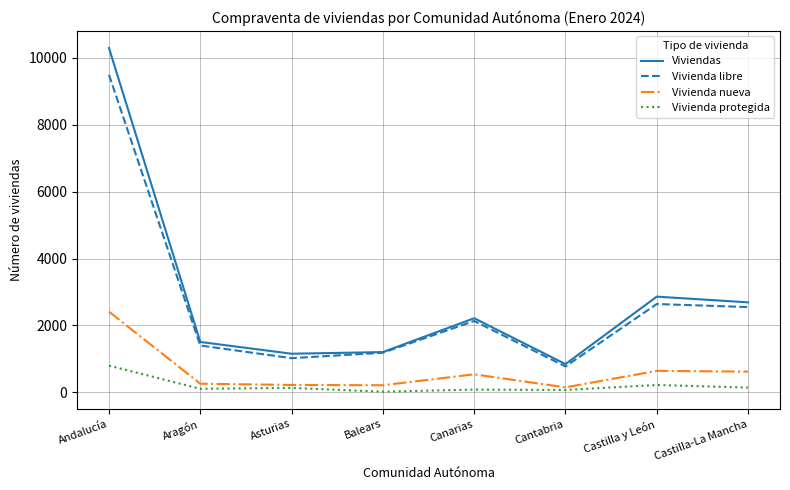

What is the minimum value shown in the chart?

19